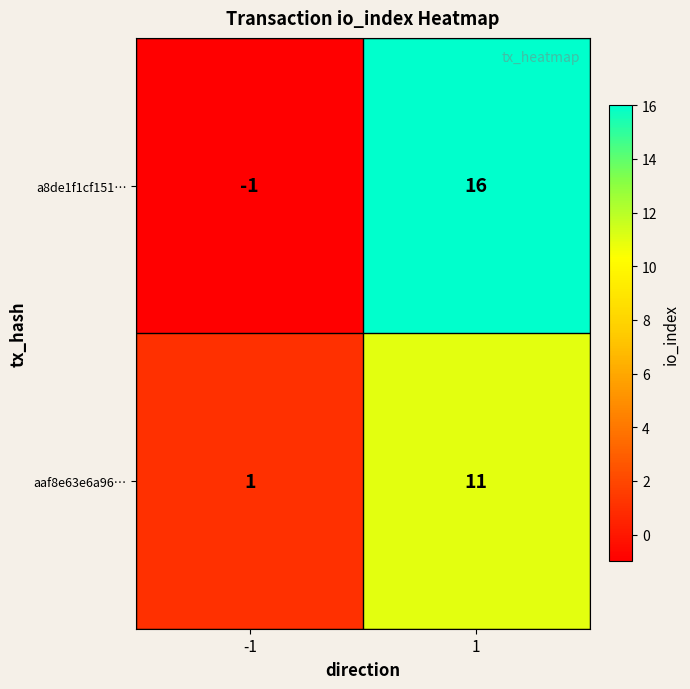

The value of aaf8e63e6a96… at 1 is 3. True or false?

False